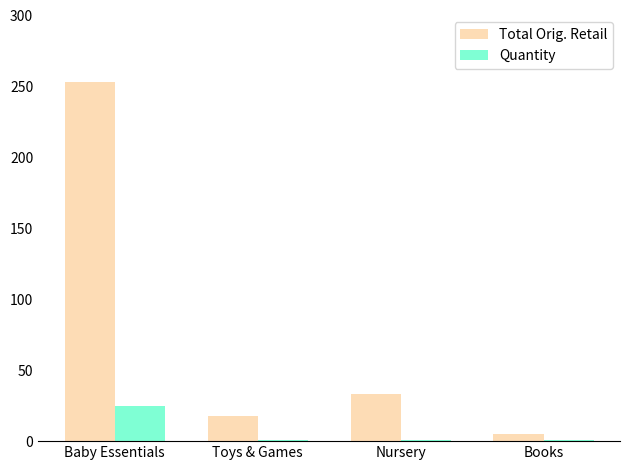

What is the value of the Total Orig. Retail bar at the 3rd from the left?

33.0